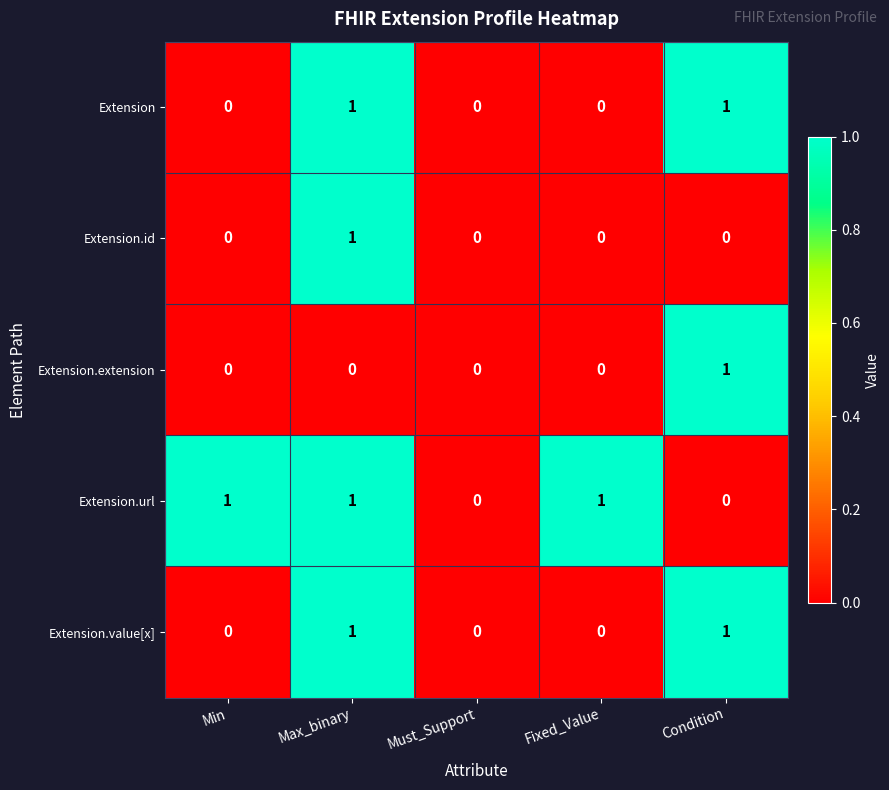

At which category is the sum across all series the highest?

Max_binary